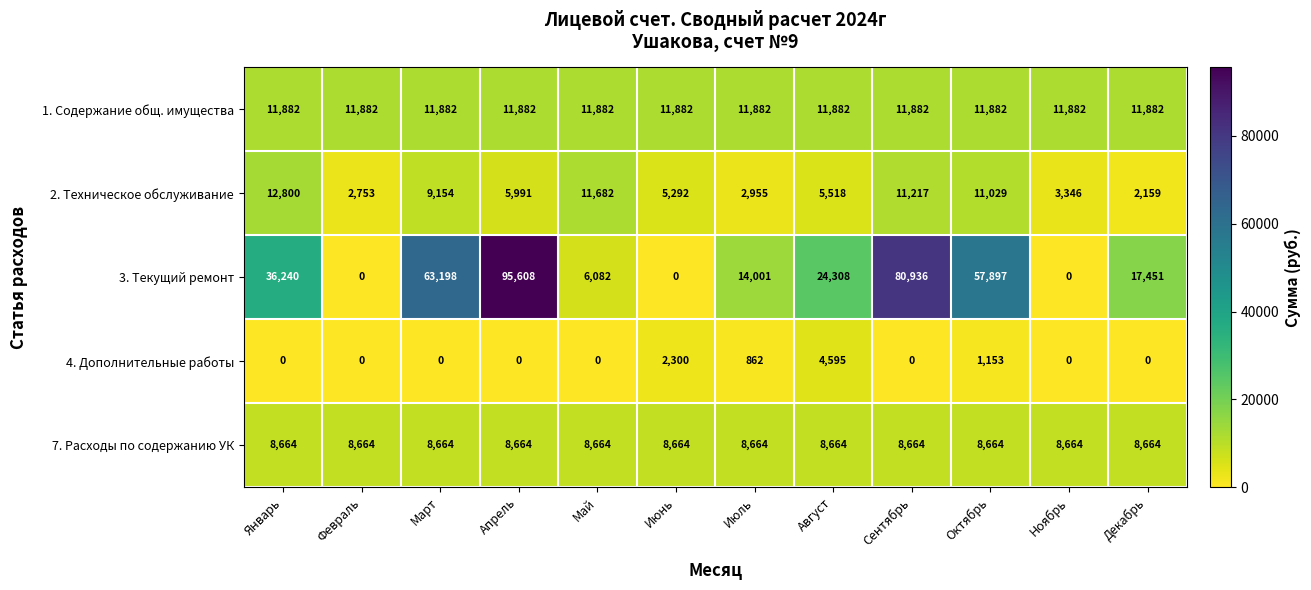

What is the difference between the second highest and minimum values in the 2. Техническое обслуживание series?

9523